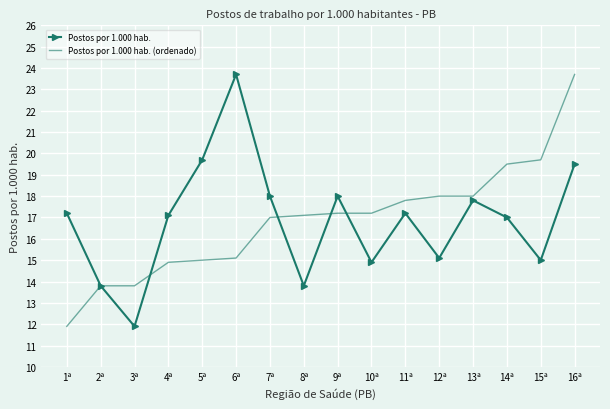

What is the difference between the highest and lowest values at 12ª?

2.9